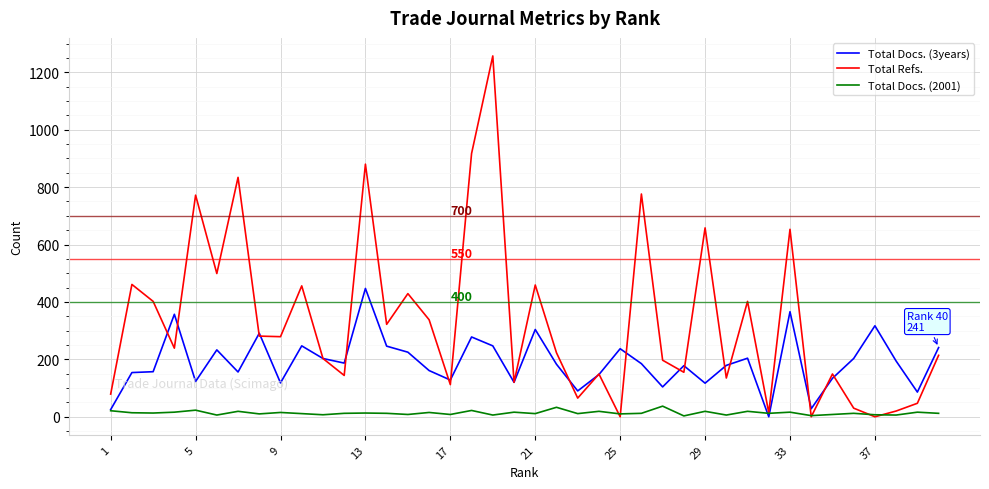

List the series in order of their peak value, highest first.

Total Refs., Total Docs. (3years), Total Docs. (2001)